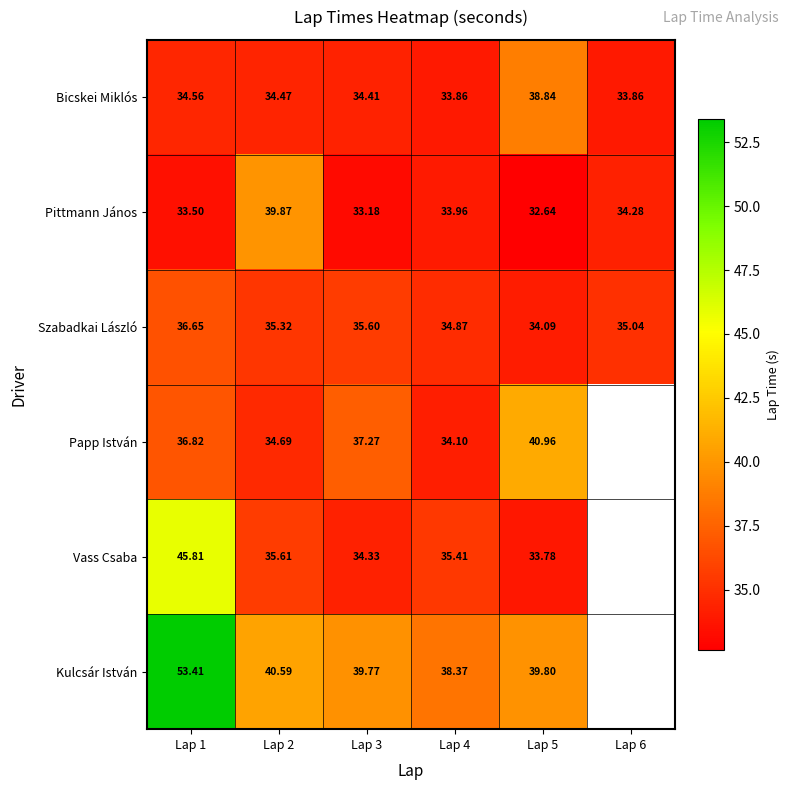

At Lap 2, list the series in order from smallest to largest.

Bicskei Miklós, Papp István, Szabadkai László, Vass Csaba, Pittmann János, Kulcsár István